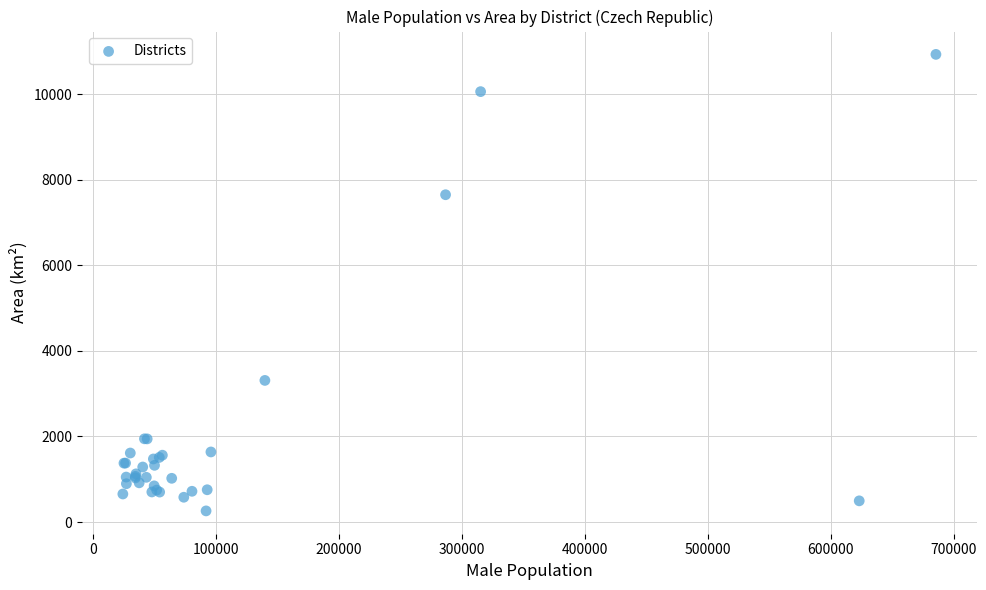

What Y value in the scatter plot is closest to 5594?

7649.0